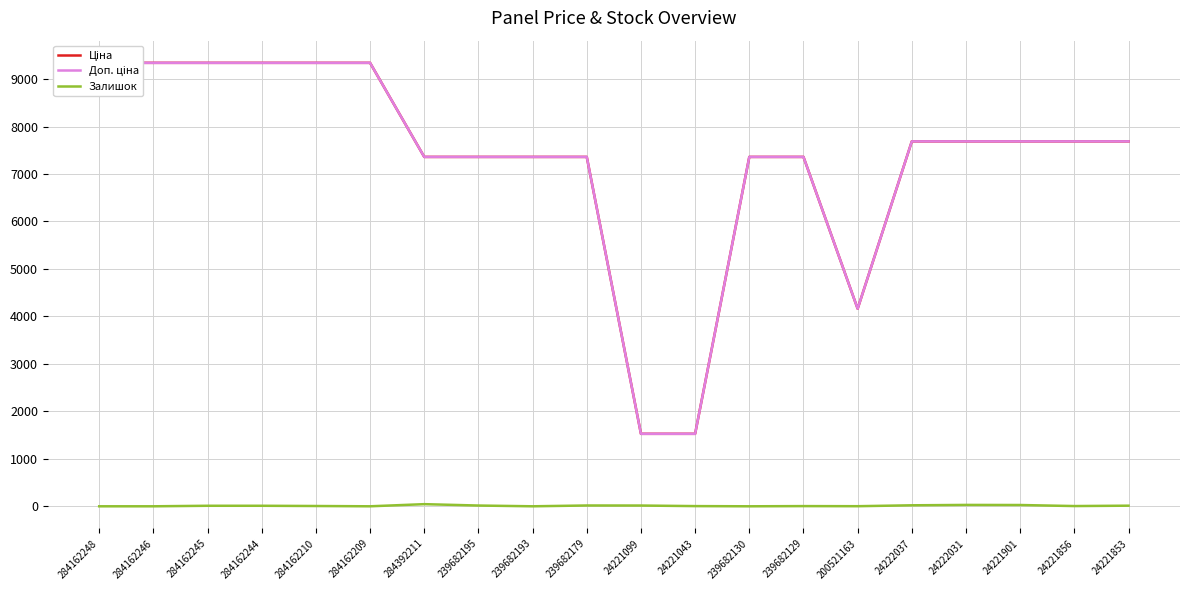

Is the value of Залишок at 239682130 greater than the value of Ціна at 239682130?

No